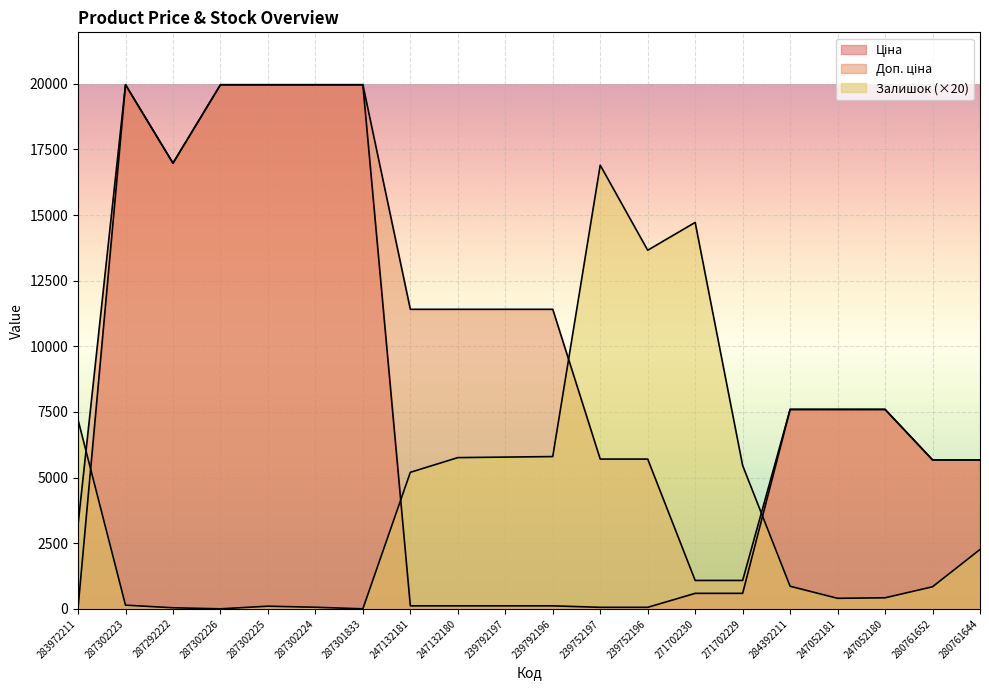

True or false: Залишок has a value of 10669.4 at 287302226.

False